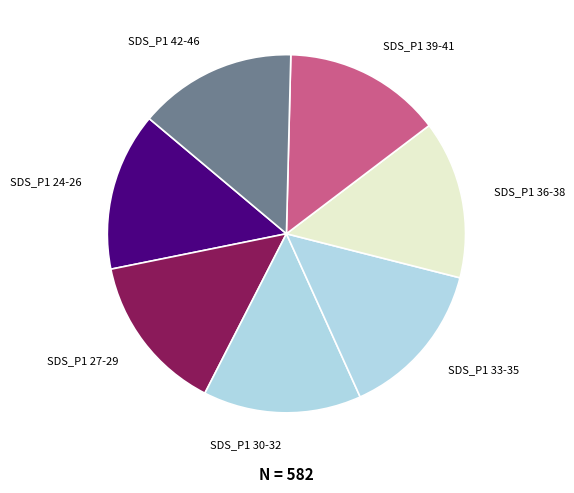

Does SDS_P1 27-29 represent more than half of the total?

No